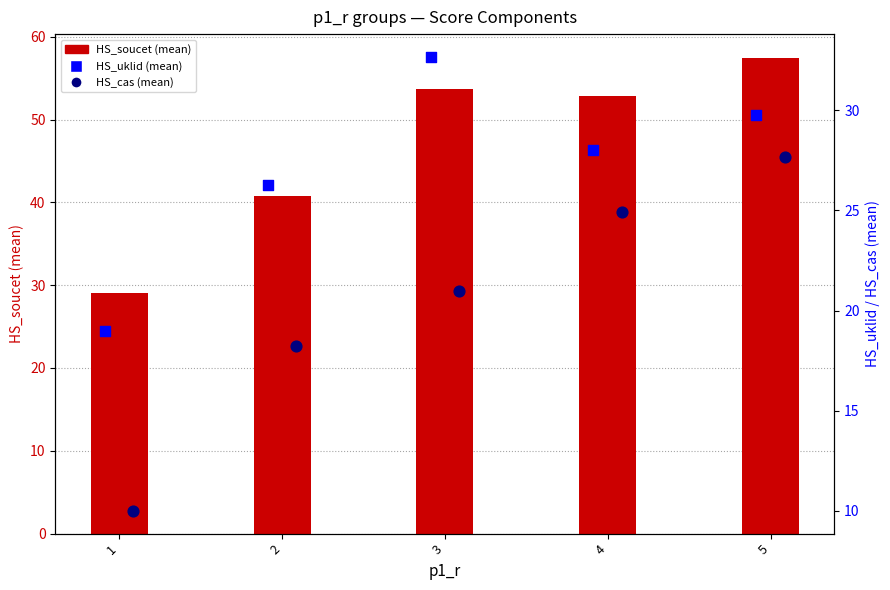

Which series has the largest total across all categories?

HS_soucet (mean)